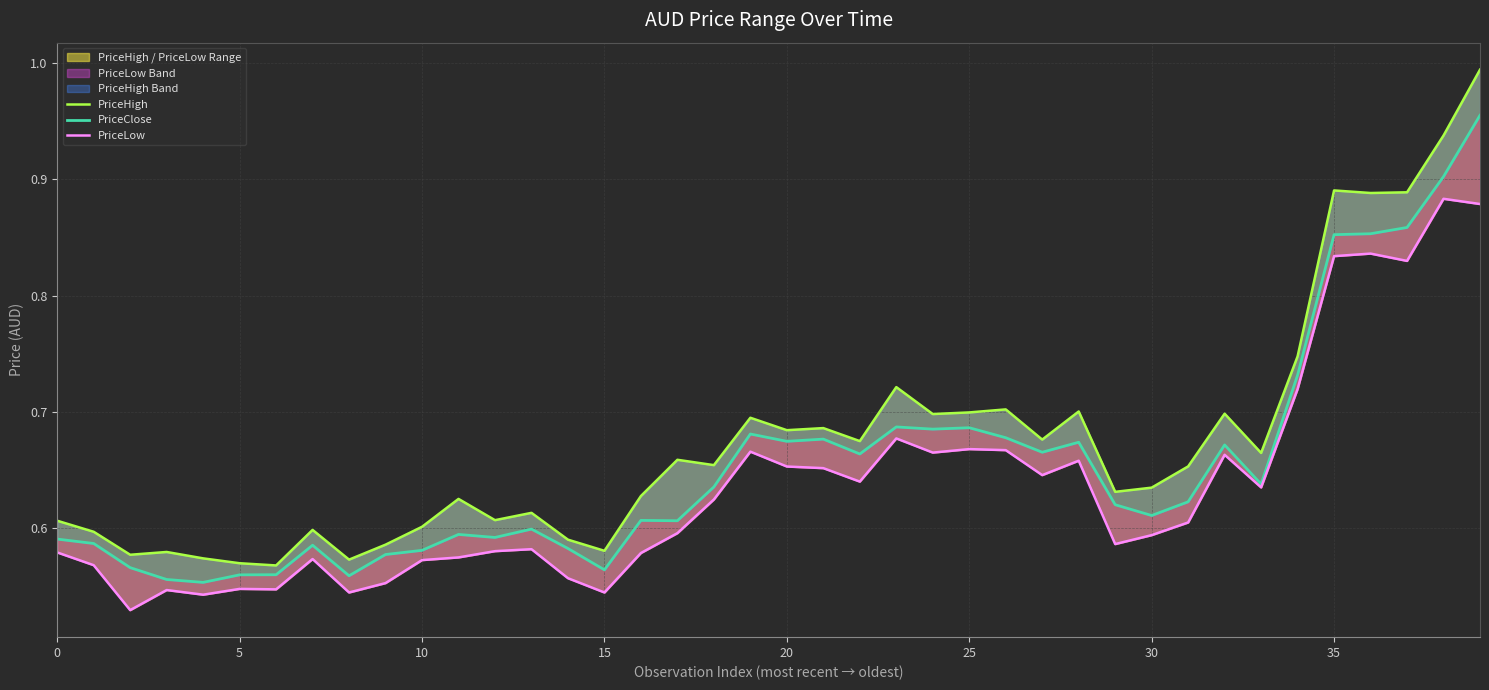

What is the difference between the second highest and second lowest values in the PriceLow series?

0.3